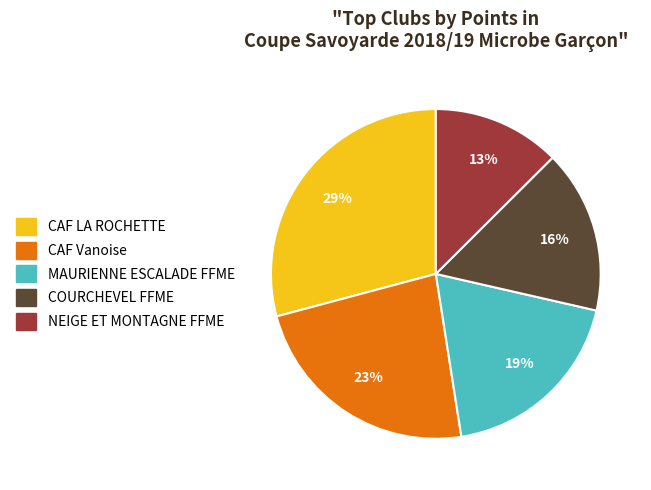

How many segments does this pie chart have?

5